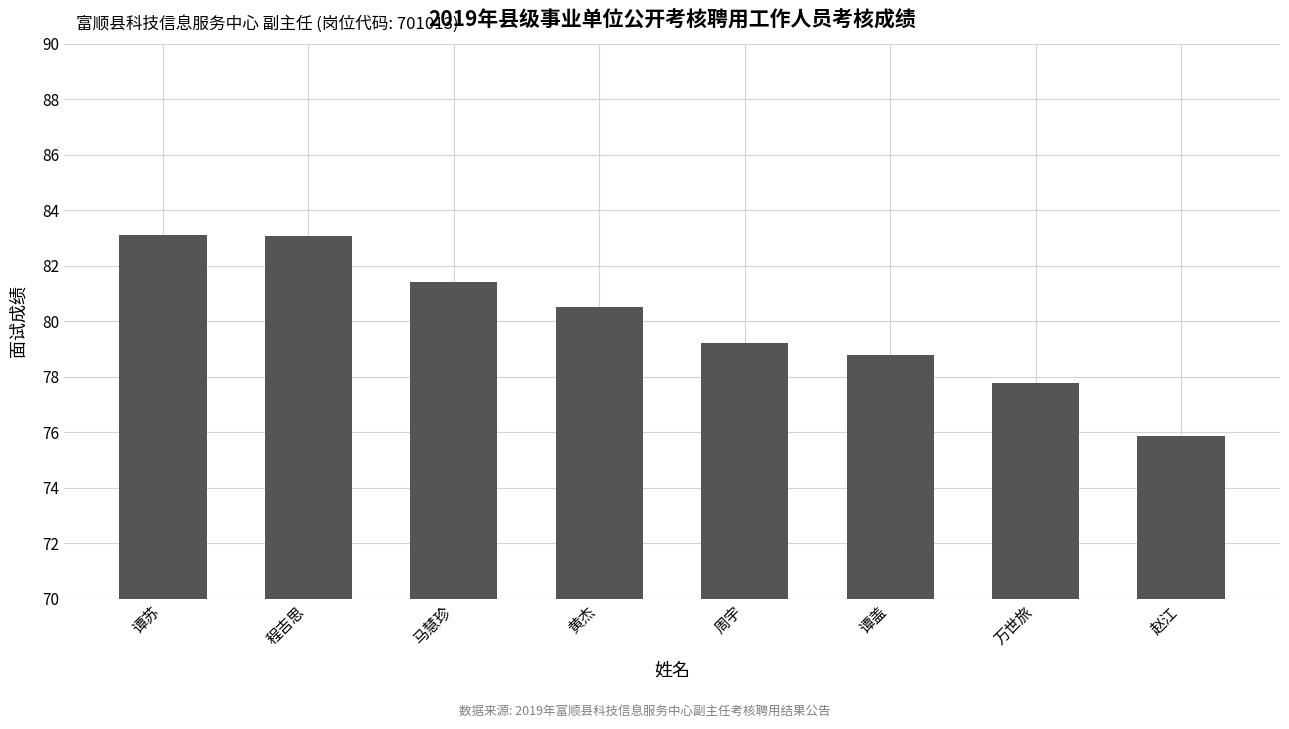

What is the difference between the maximum and second lowest values?

5.3